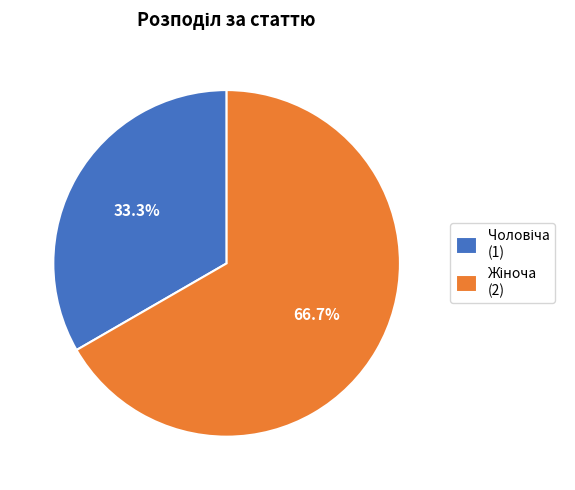

Does any single category account for the majority?

Yes